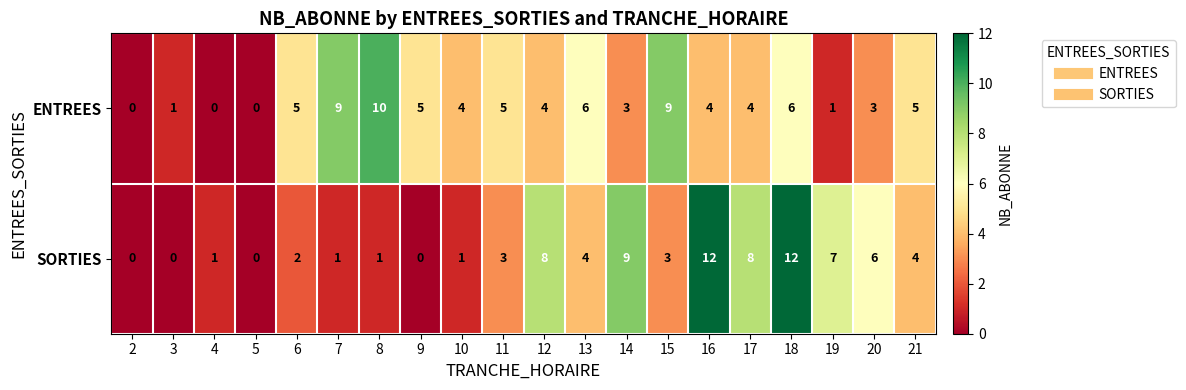

Between 2 and 15, which series saw the biggest shift?

ENTREES